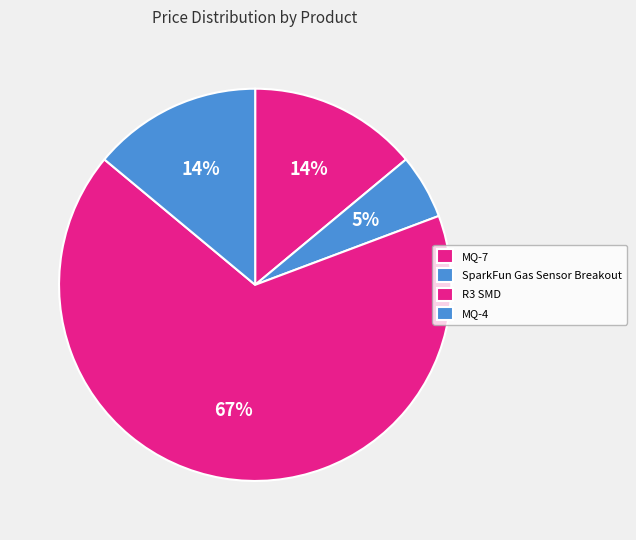

How many slices are in this pie chart?

4